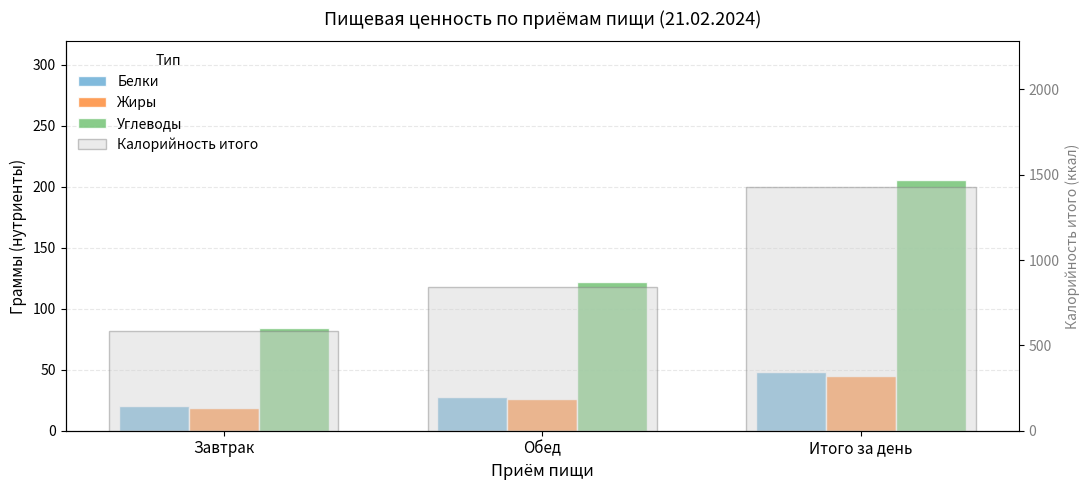

How many values in the Углеводы series exceed 122?

1